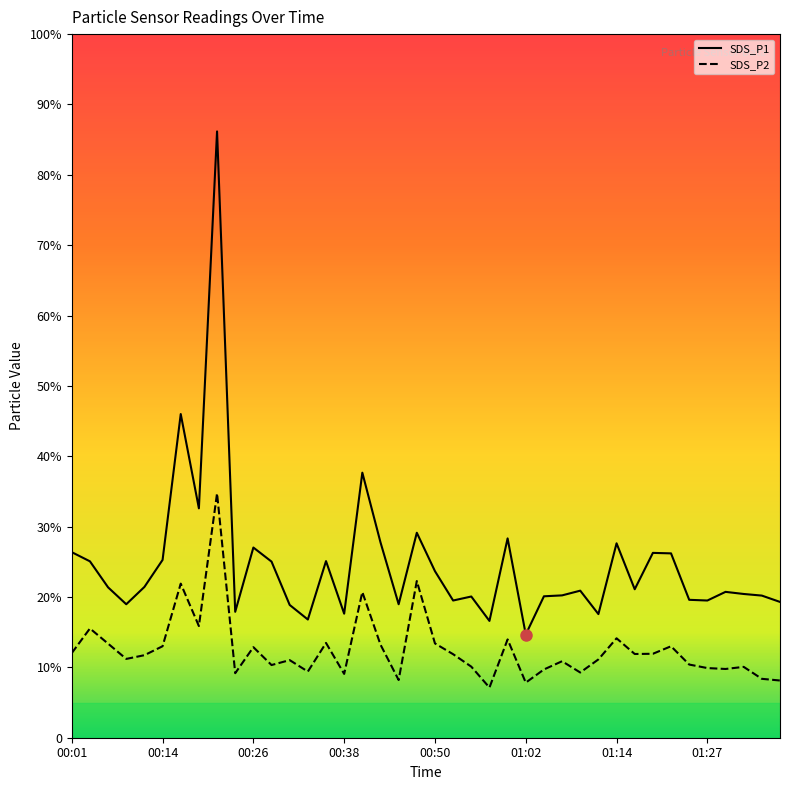

What is the difference between the SDS_P2 values at 00:28 and 00:52?

1.5